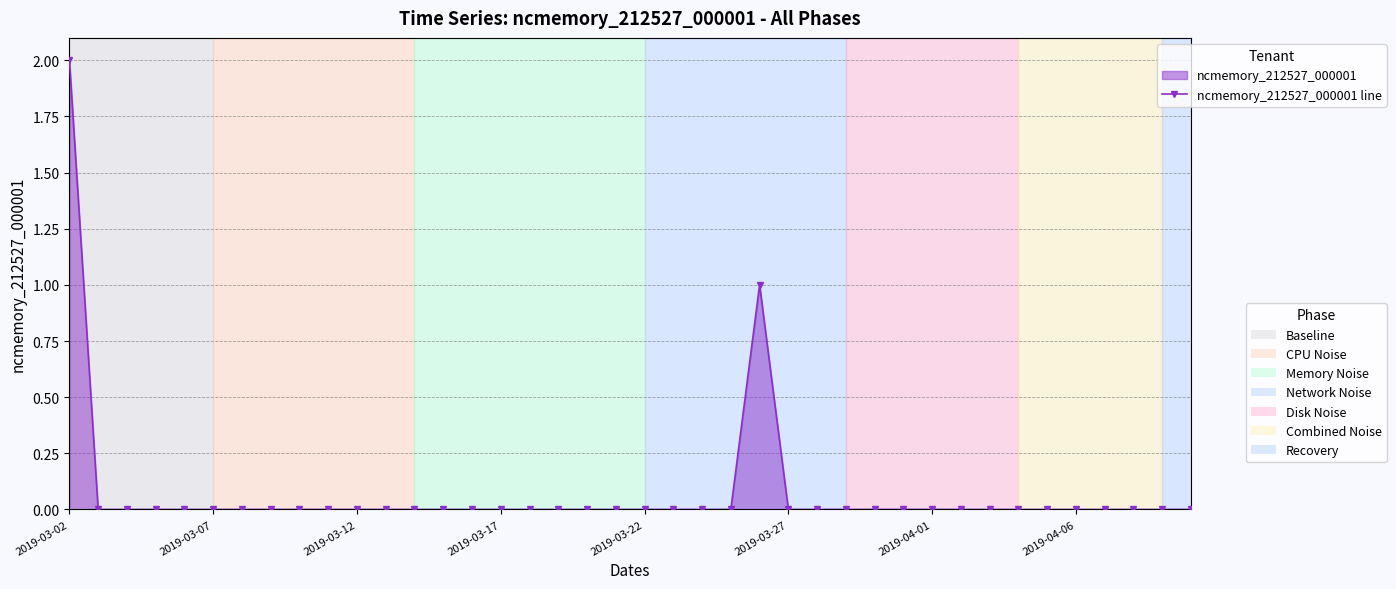

How many positive values are there?

2